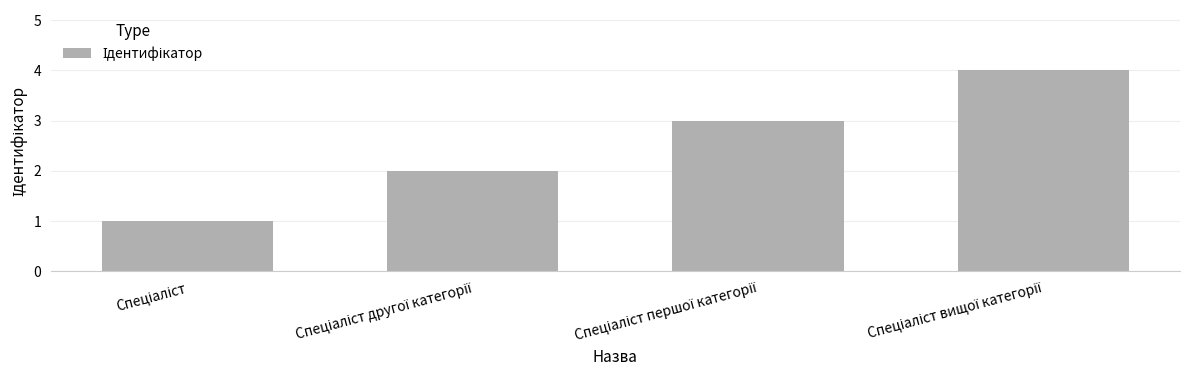

What is the value of the 3rd bar from the left?

3